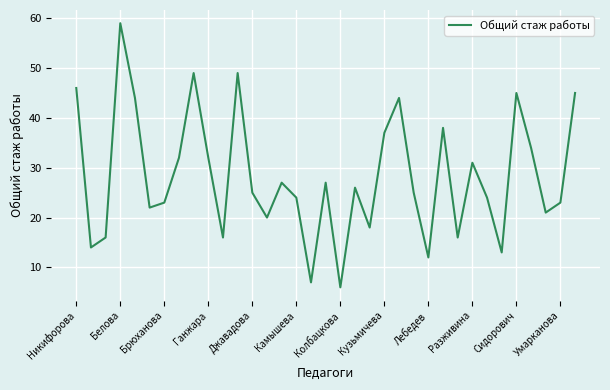

What is the difference between the maximum and minimum values?

53